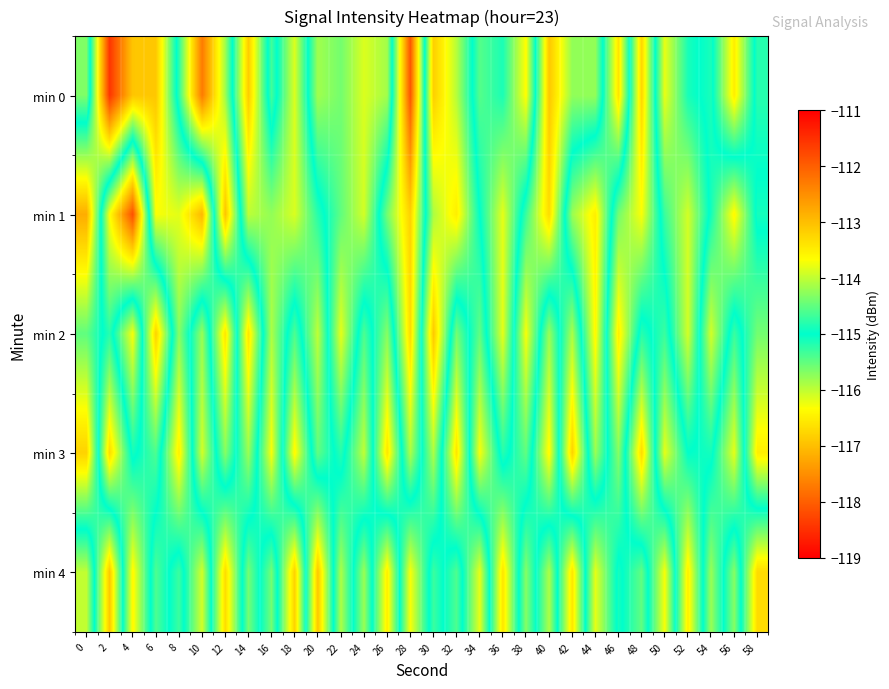

Between 6 and 26, which series saw the biggest shift?

min 0